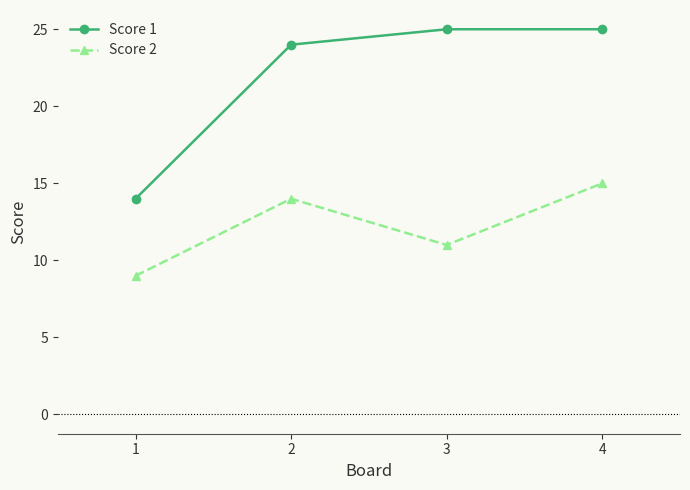

At which category does Score 2 reach its first local peak?

2